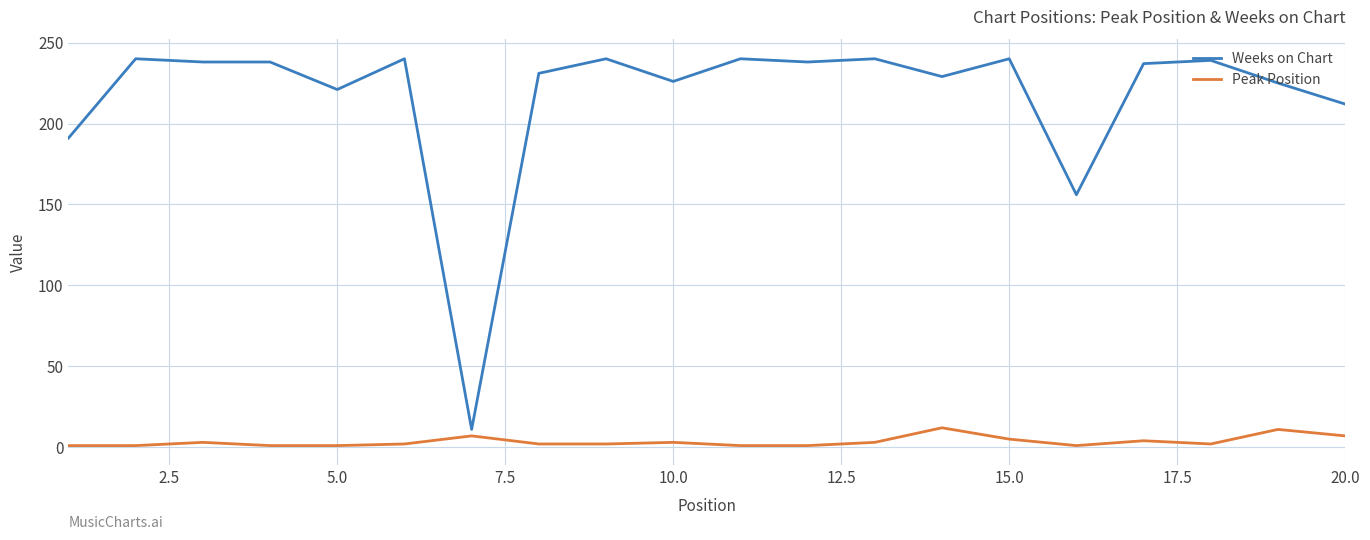

What is the difference between the maximum and minimum values in the Peak Position series?

11